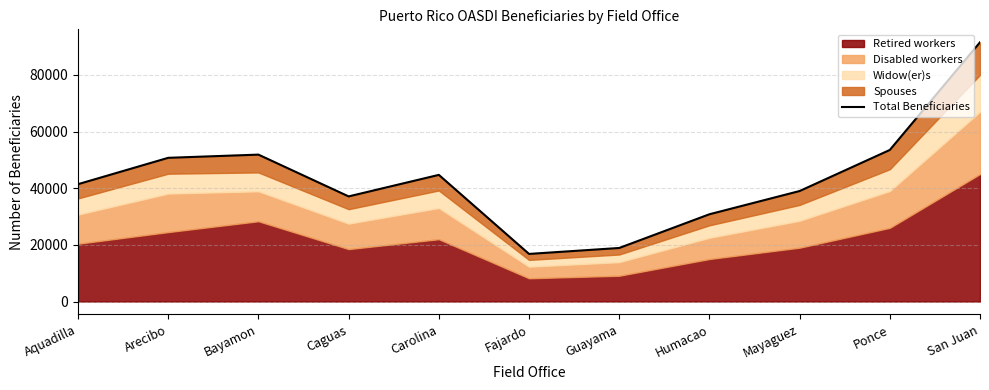

What position from the right is Carolina?

7